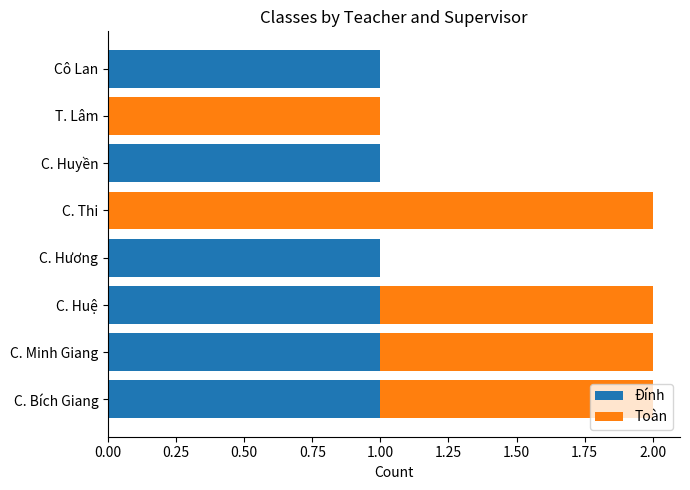

The Đính series shows 1 at Cô Lan. True or false?

True